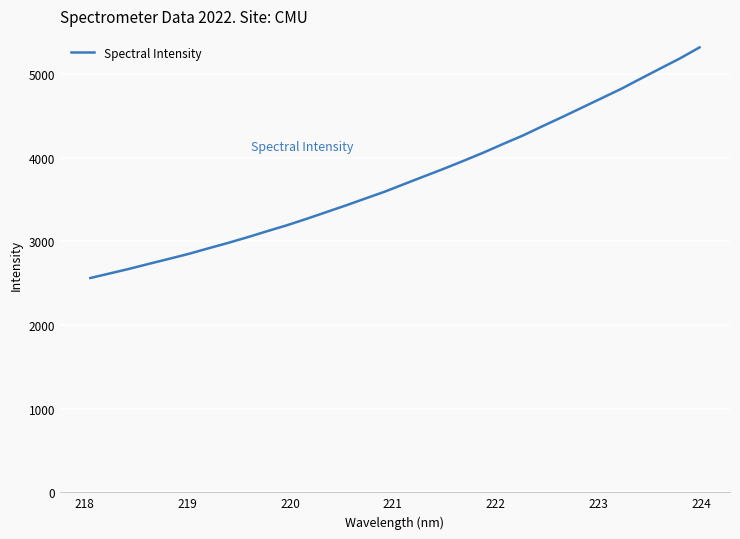

Does the chart have visible grid lines?

Yes